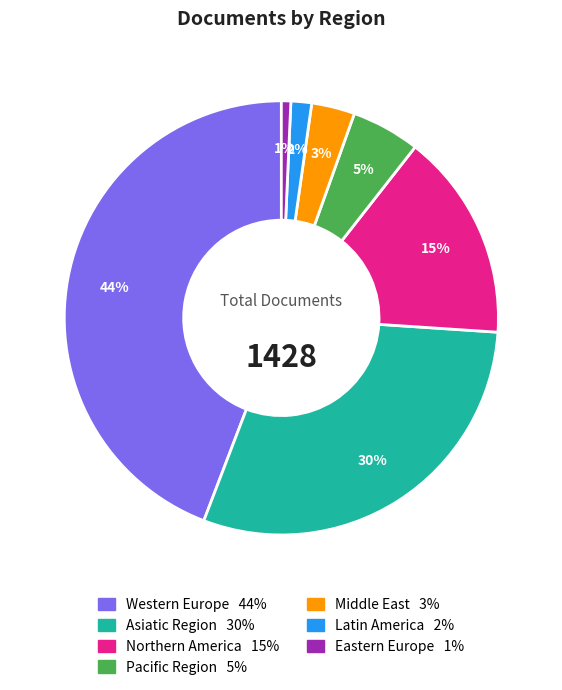

To the nearest percent, what is the combined percentage of Pacific Region and Western Europe?

49%